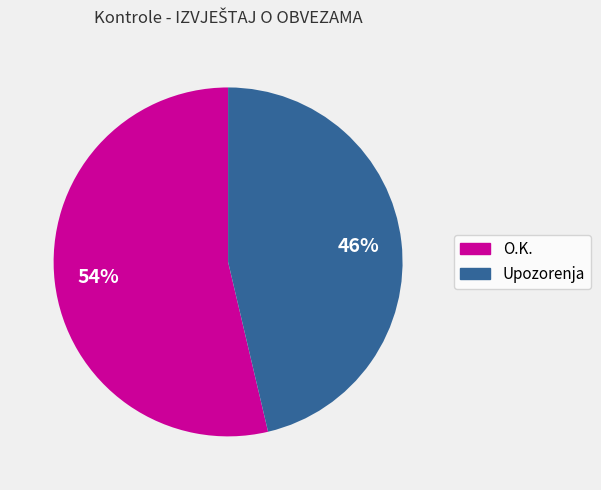

Combined, do Upozorenja and O.K. account for over 50%?

Yes